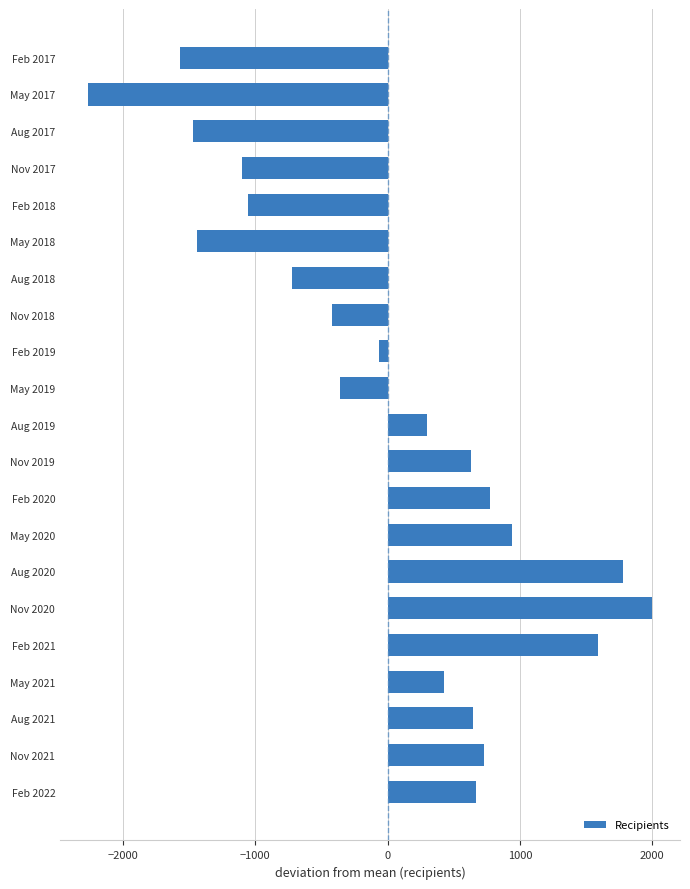

What is the label of the 16th bar from the top?

Nov 2020